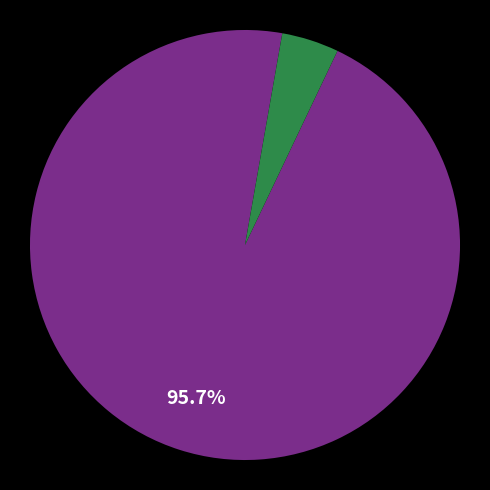

Is there a majority slice in this chart?

Yes